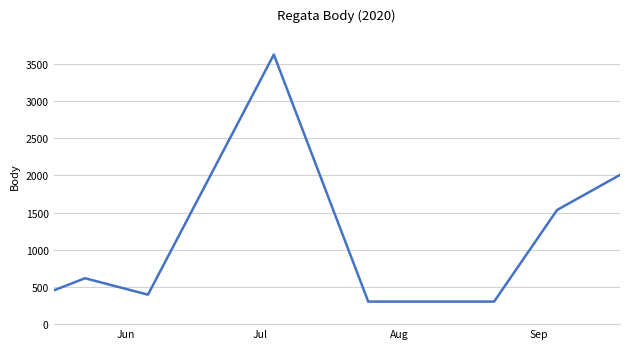

What is the minimum value shown in the chart?

303